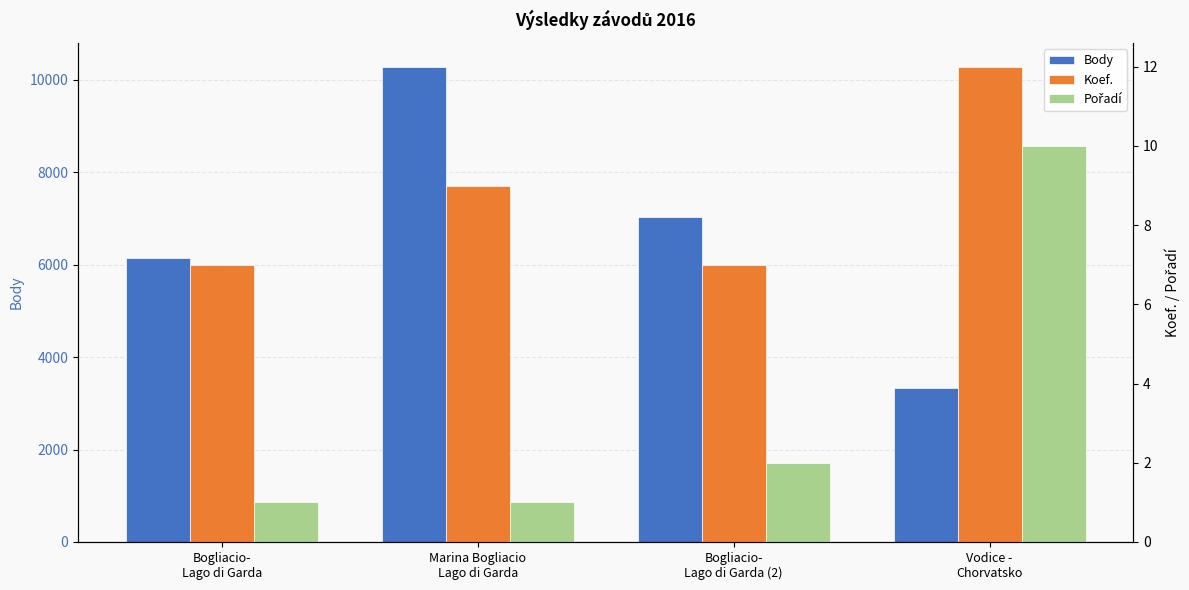

Count the Pořadí values in the range 1 to 10.

4